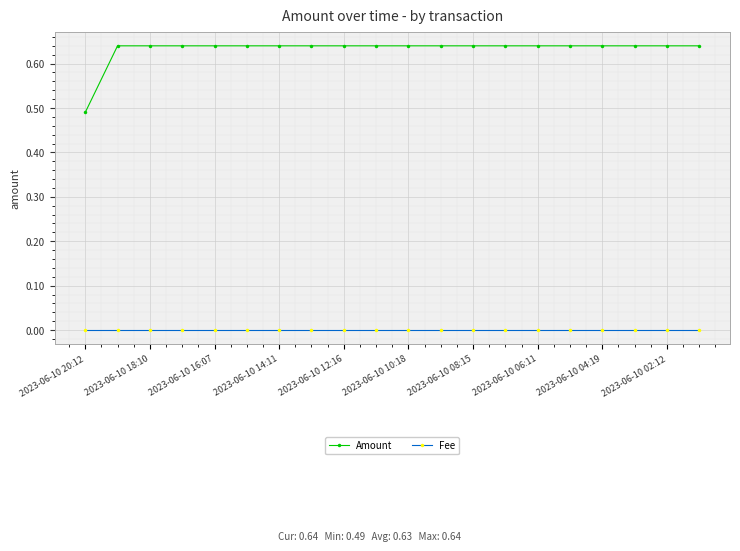

How many lines are shown in the chart?

2